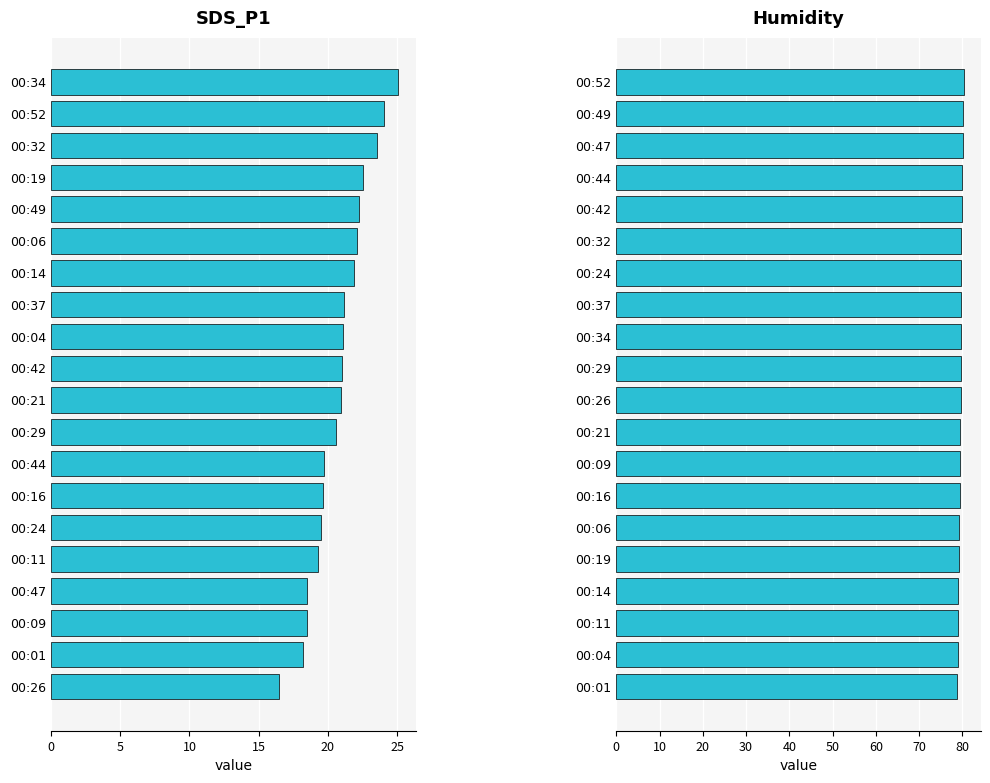

What is the difference between the maximum and minimum values in the Humidity series?

1.5